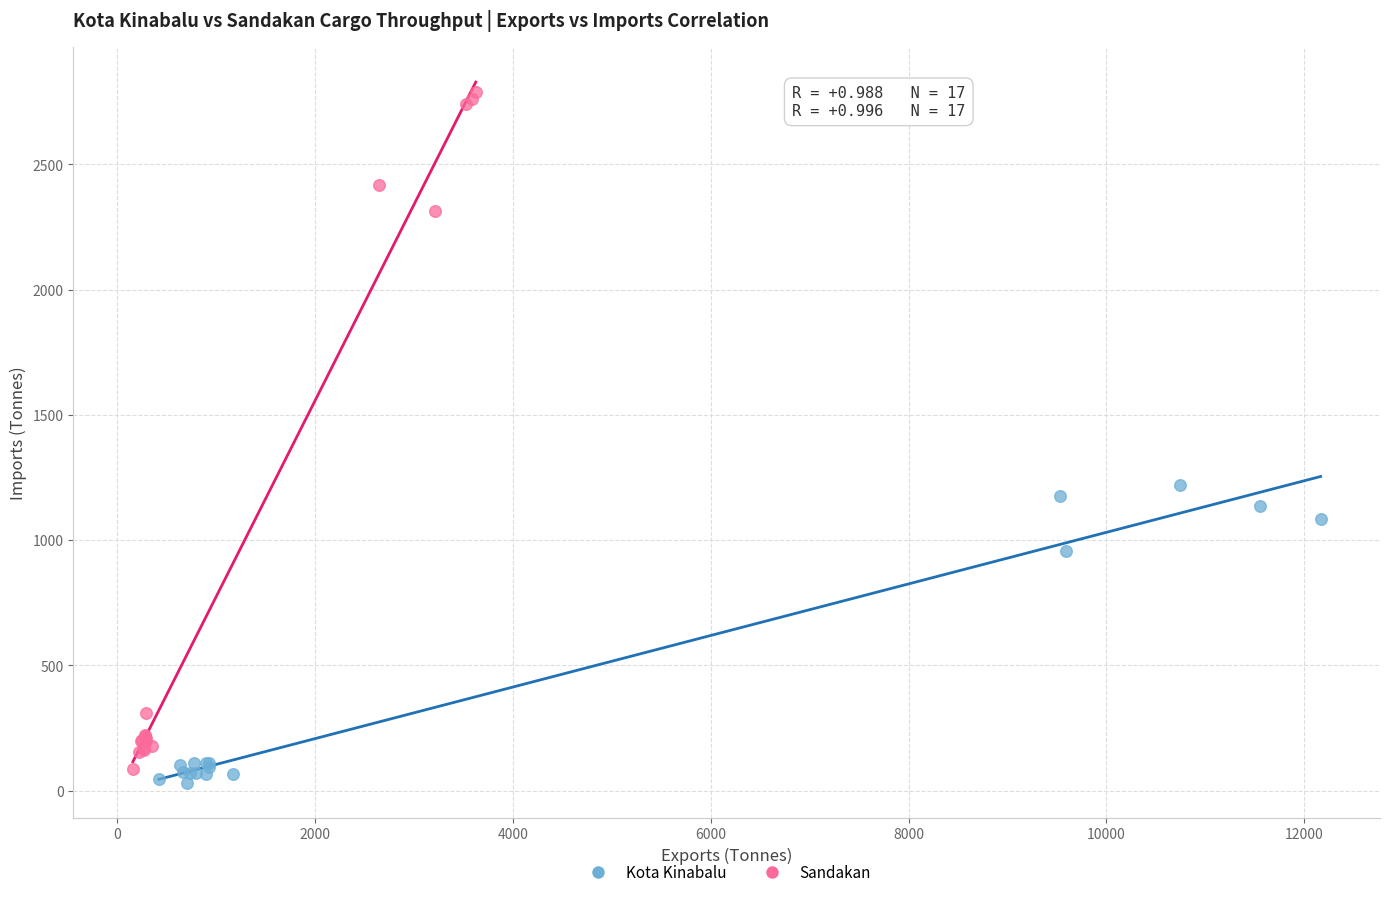

Which series has the widest spread of Y values?

Sandakan